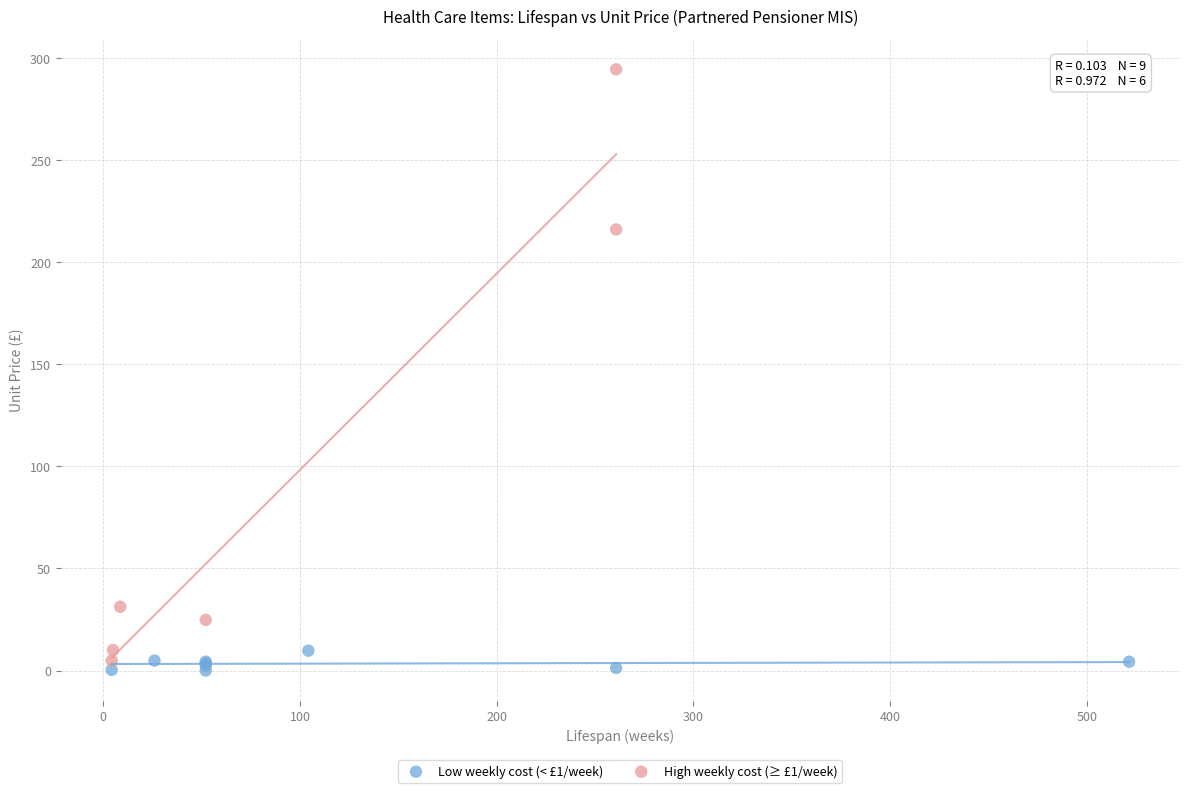

Which series has the widest spread of Y values?

High weekly cost (≥ £1/week)